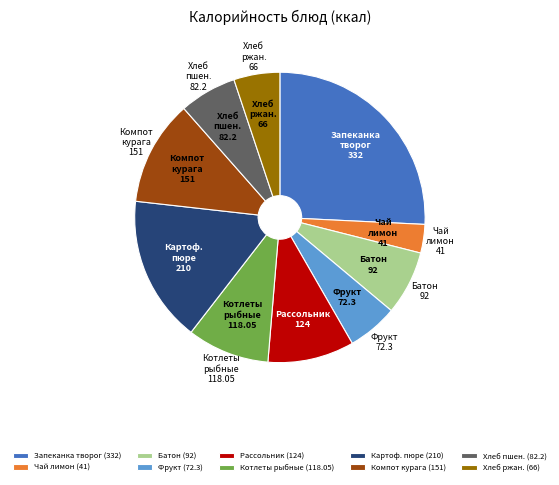

Between Рассольник and Хлеб ржан., which is larger?

Рассольник